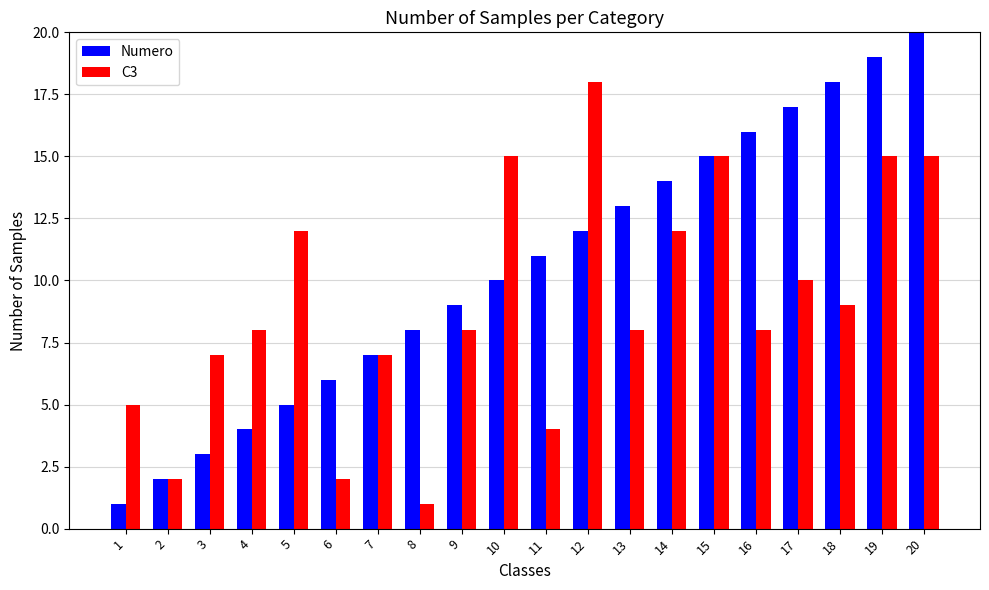

What is the value of the C3 bar at the 3rd from the left?

7